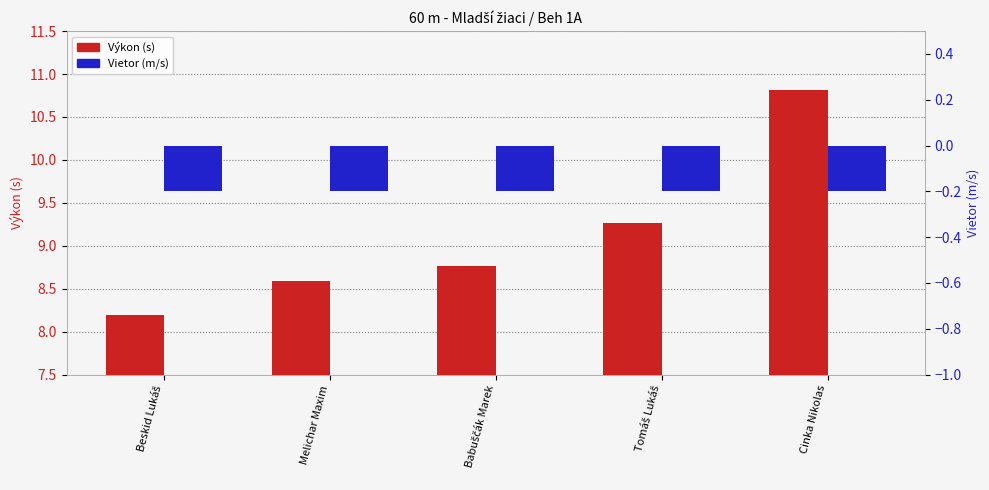

True or false: Výkon (s) has a value of 8.2 at Beskid Lukáš.

True